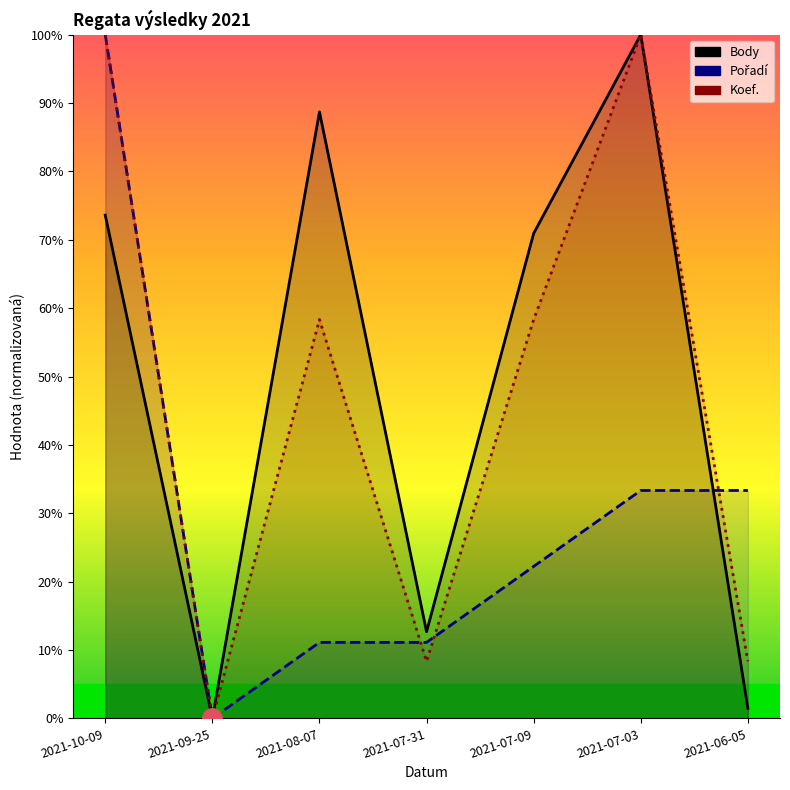

Reading left to right, transcribe all the data shown in this chart.

Body: 73.6	0.0	88.7	12.7	70.9	100.0	1.5
Pořadí: 100.0	0.0	11.1	11.1	22.2	33.3	33.3
Koef.: 100.0	0.0	58.3	8.3	58.3	100.0	8.3